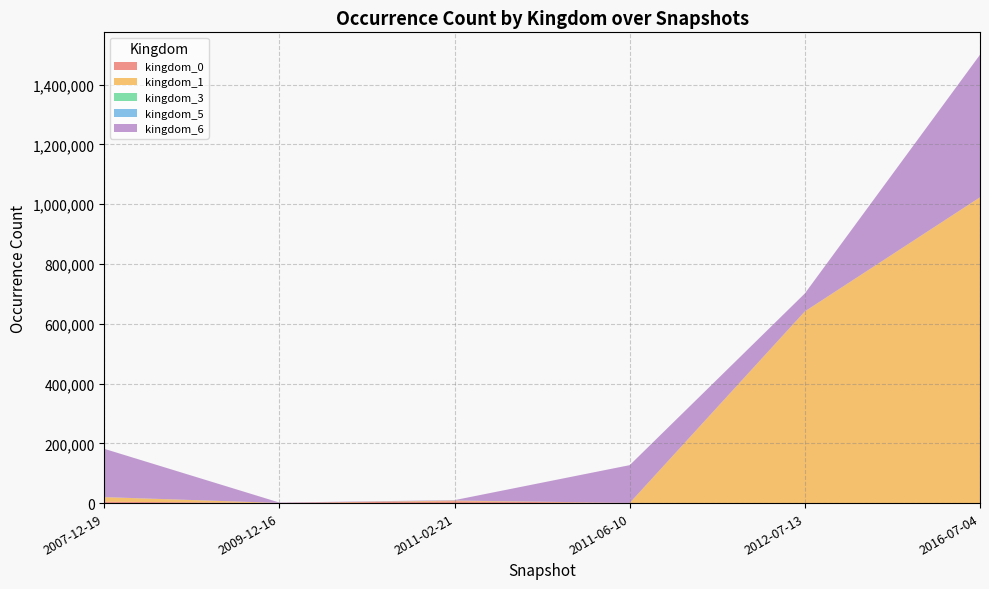

Reading left to right, transcribe all the data shown in this chart.

kingdom_0: 4589	428	6133	499	44	0
kingdom_1: 15268	38	2147	38	641141	1022924
kingdom_3: 1	1	48	53	48	1
kingdom_5: 215	0	264	2	146	0
kingdom_6: 161446	1296	1340	126333	59884	476803